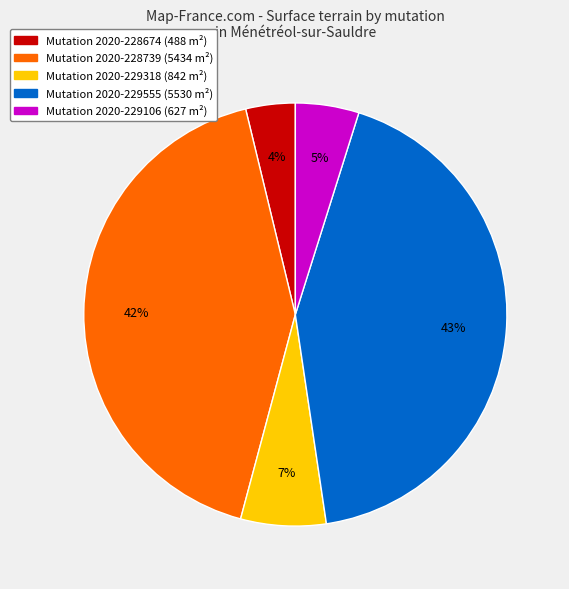

Is there a majority slice in this chart?

No